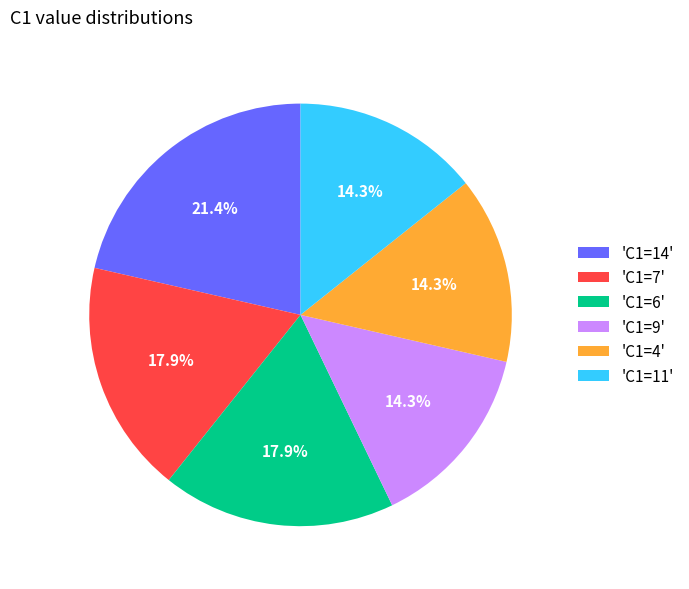

What percentage is NOT represented by 'C1=11'?

85.7%